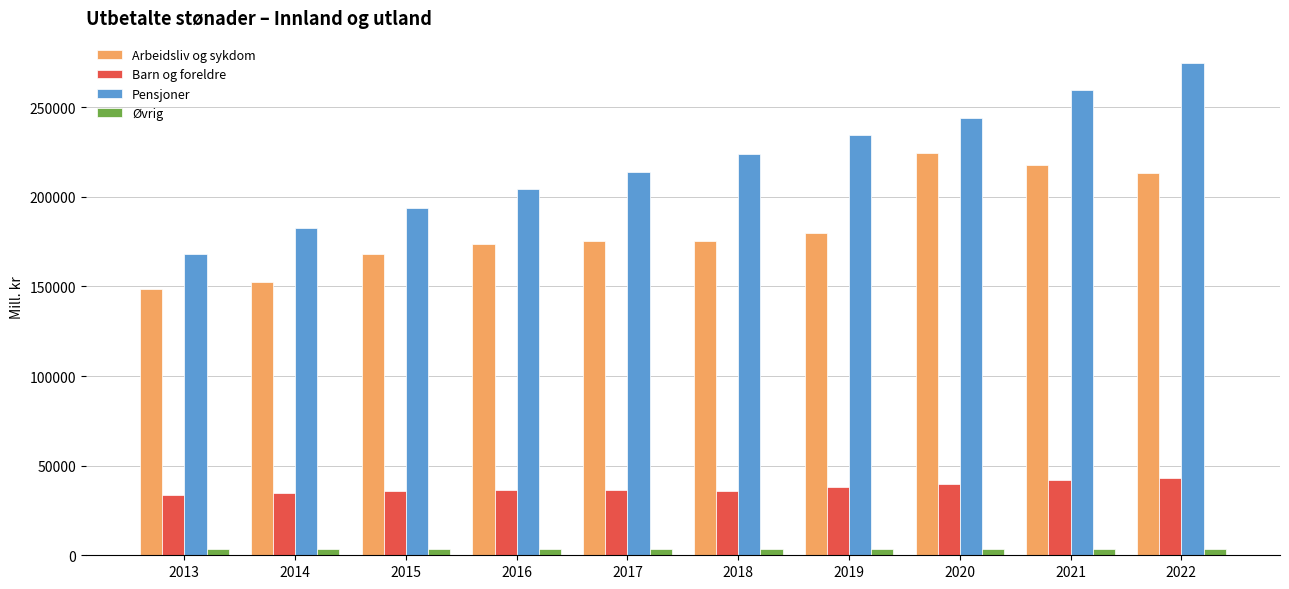

How many distinct data groups are displayed?

4